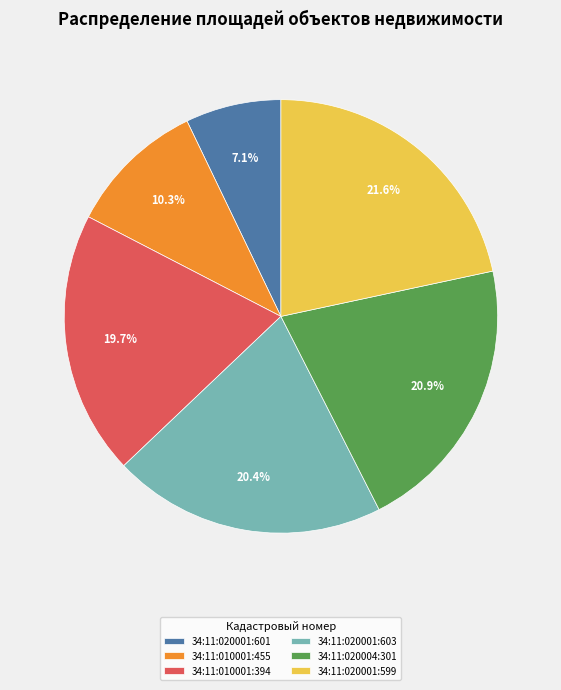

What is the ratio of the value at 34:11:020004:301 to the value at 34:11:020001:601?

2.9